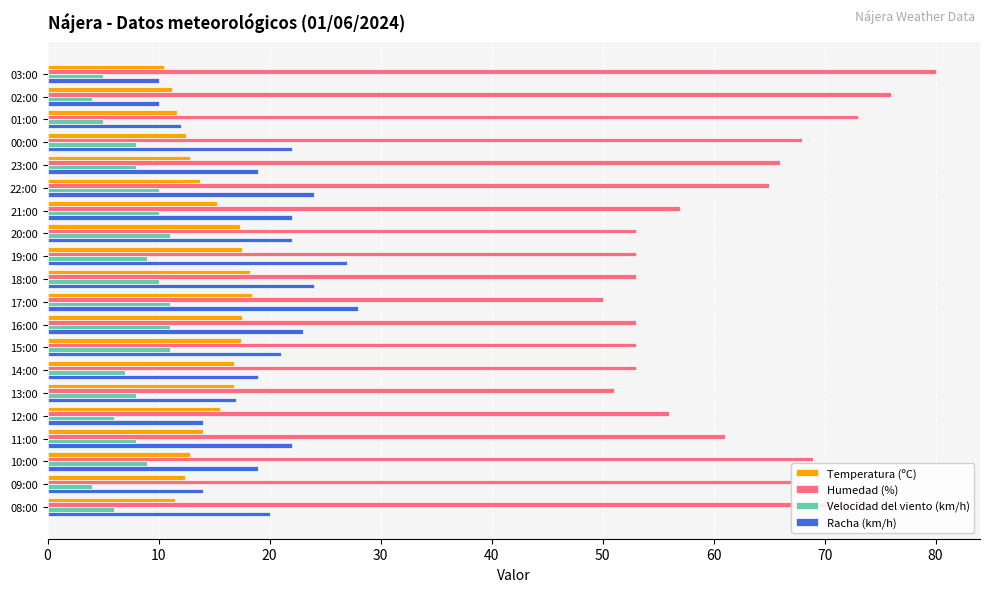

What is the difference between the maximum and second lowest values in the Humedad (%) series?

29.0